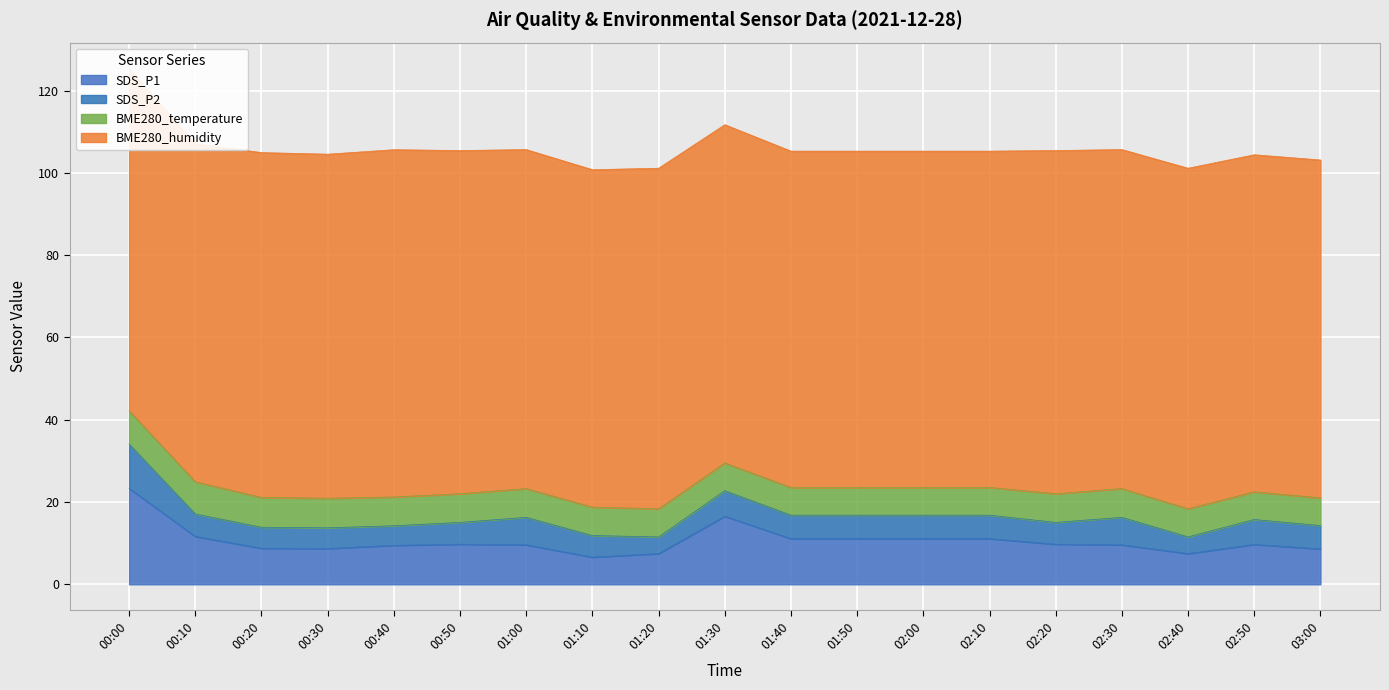

What is the label of the 3rd point from the left?

00:20